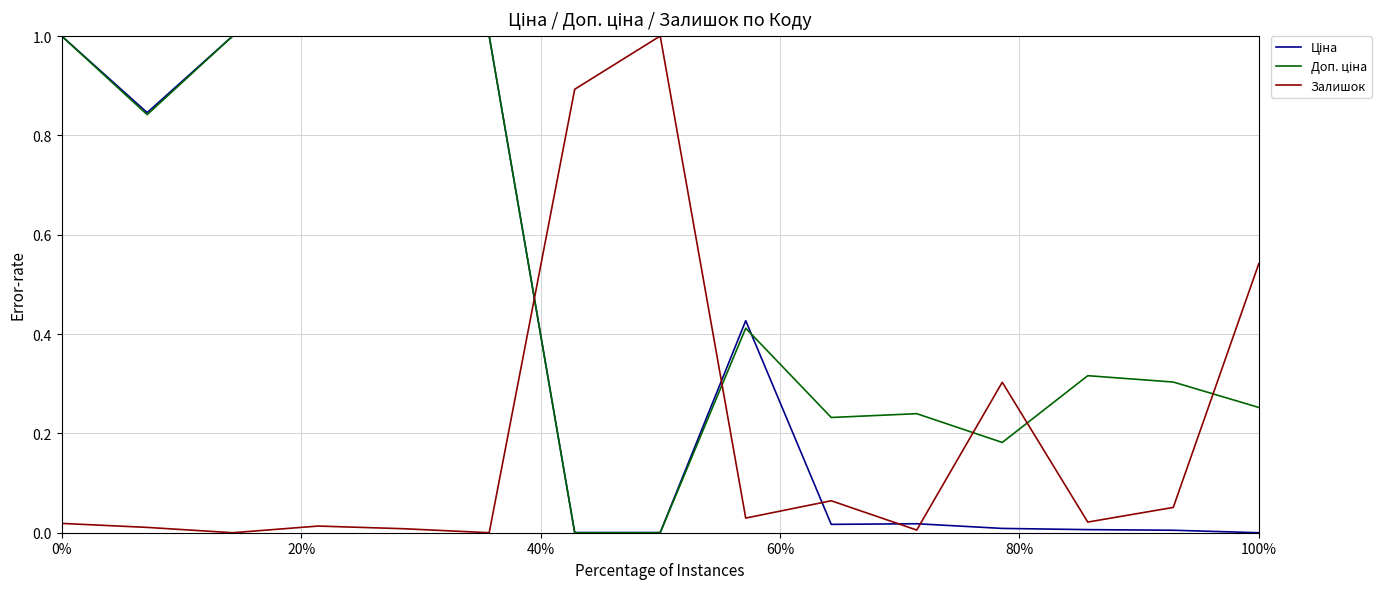

What is the maximum value shown in the chart?

1.0